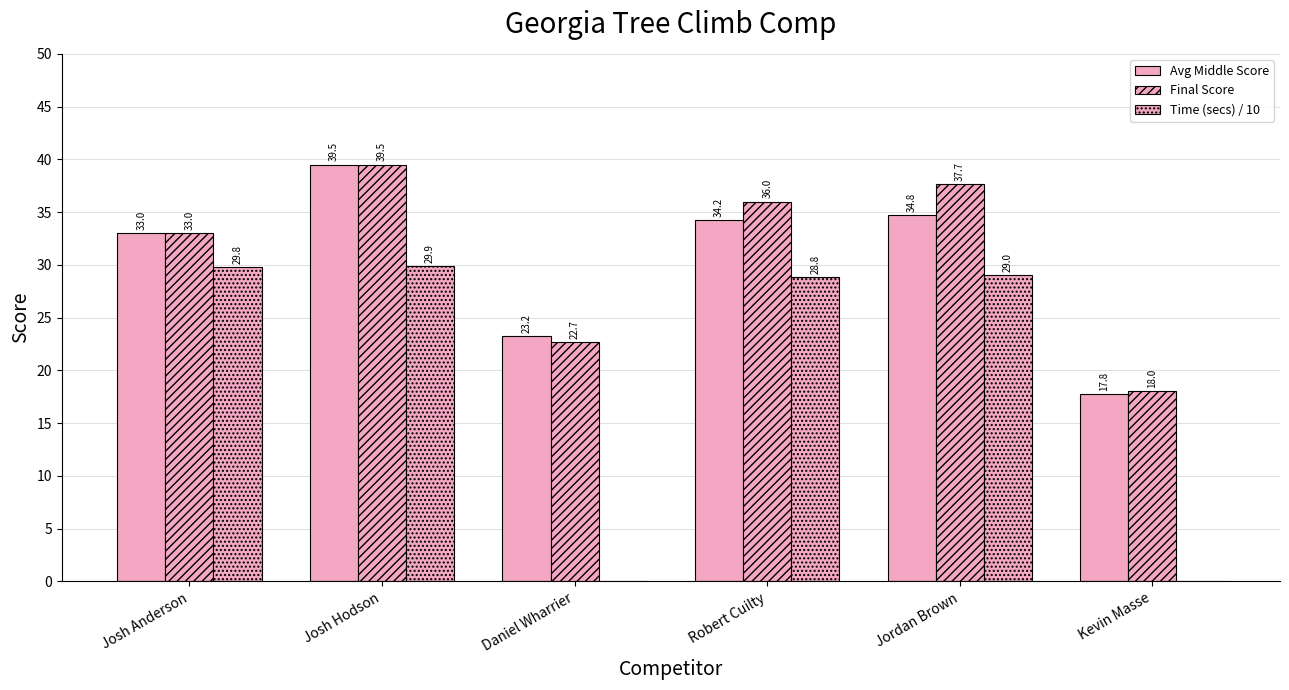

What is the sum of all Time (secs) / 10 values?

117.5